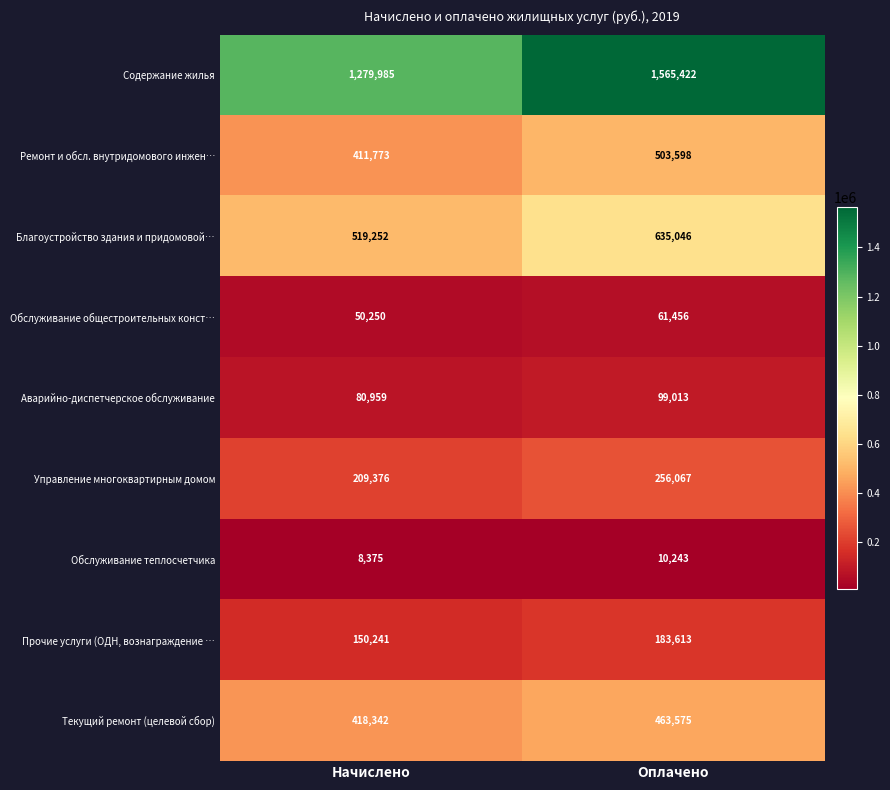

The Управление многоквартирным домом series shows 343258 at Оплачено. True or false?

False